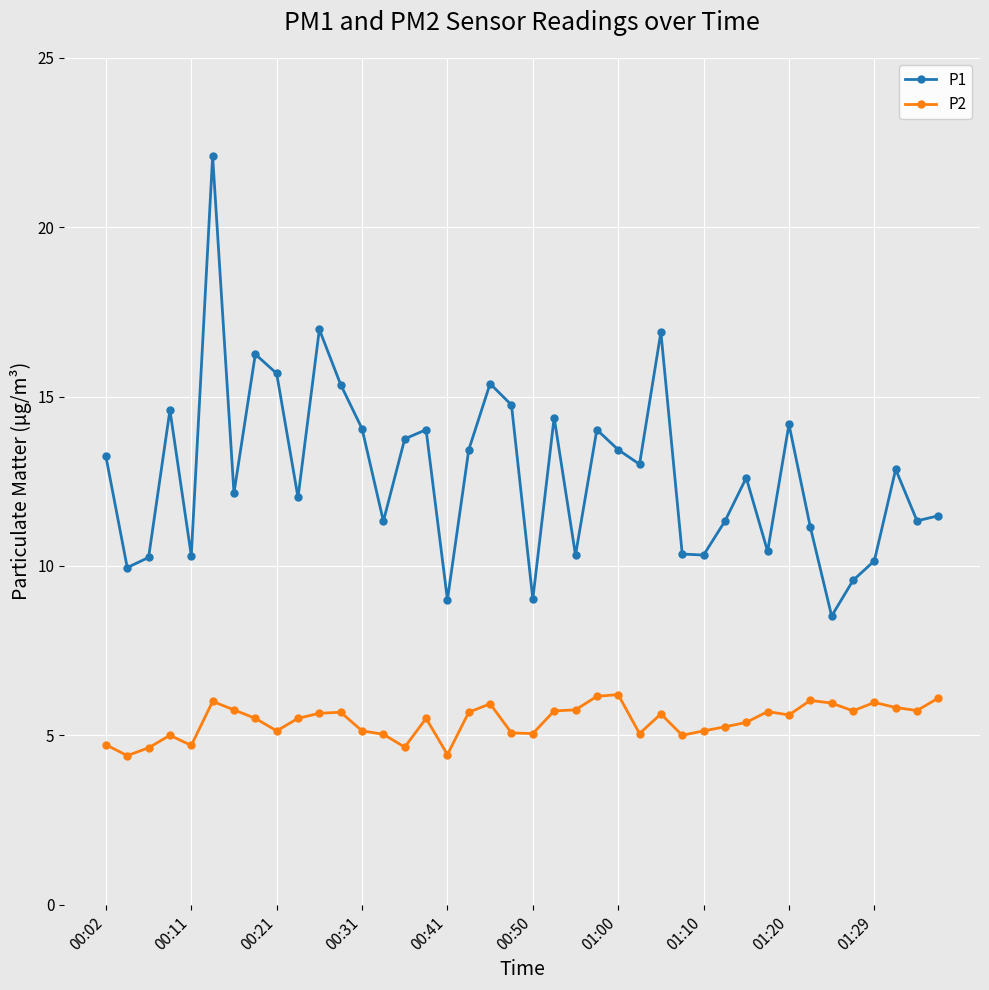

Rank the series by their average value, from lowest to highest.

P2, P1